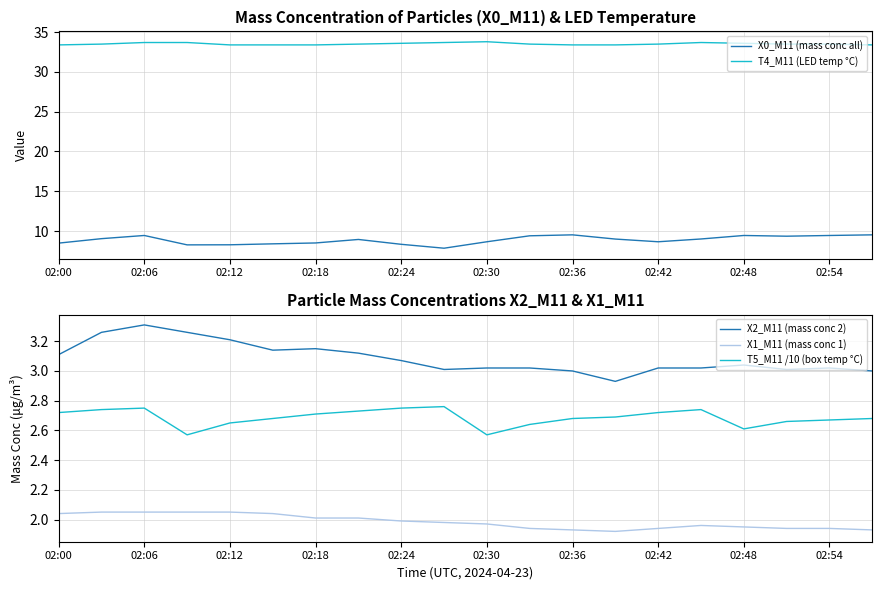

At how many categories does at least one series exceed 11?

20